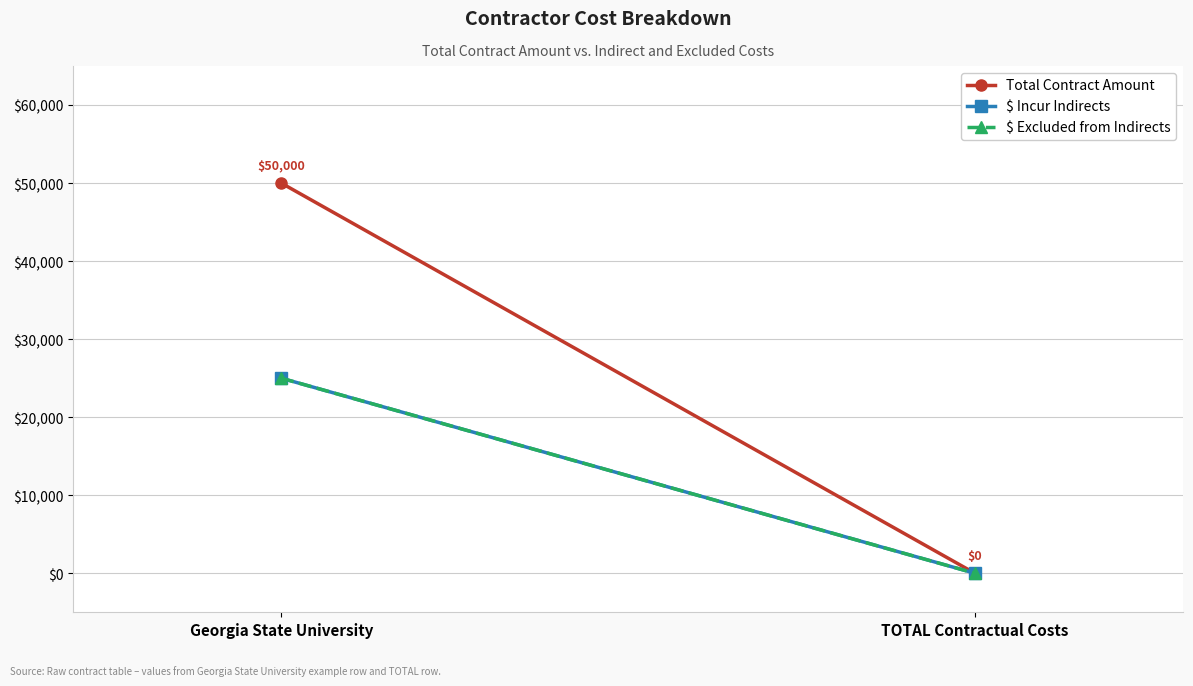

The $ Incur Indirects series shows 15267 at TOTAL Contractual Costs. True or false?

False